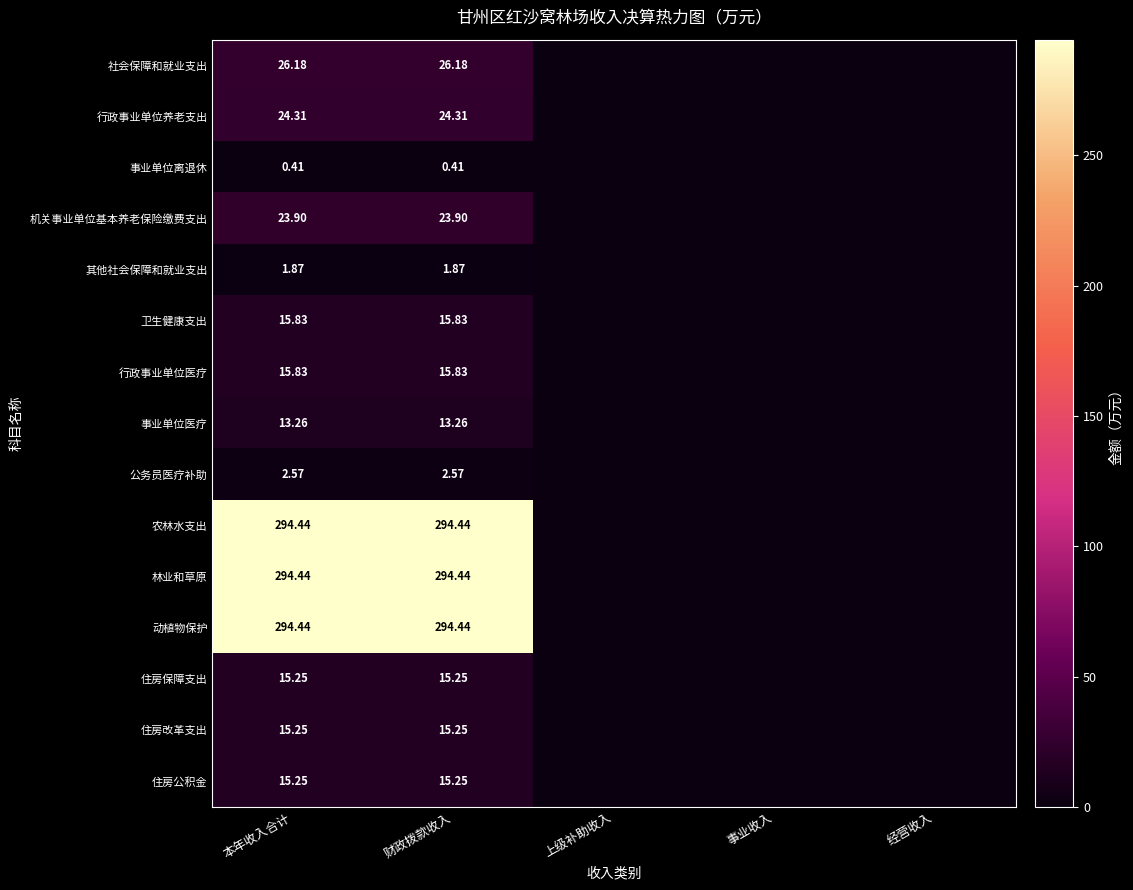

Which has a higher value, 上级补助收入 or 本年收入合计?

本年收入合计